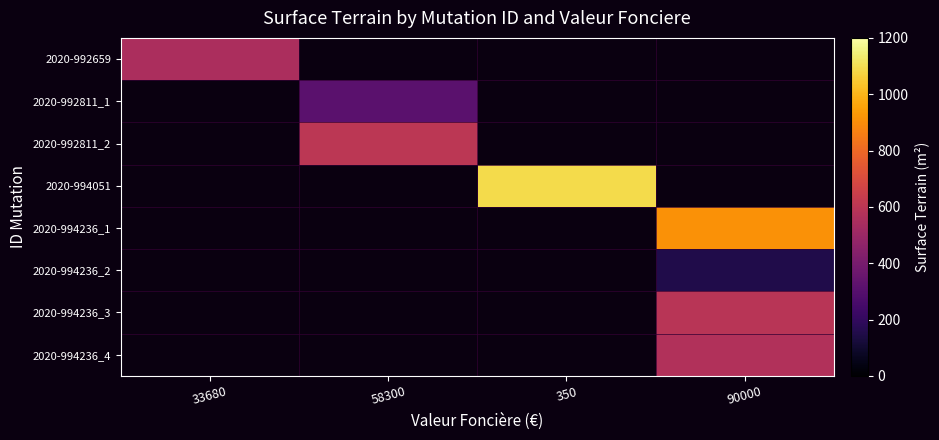

At which category does the chart reach its minimum across all series?

90000